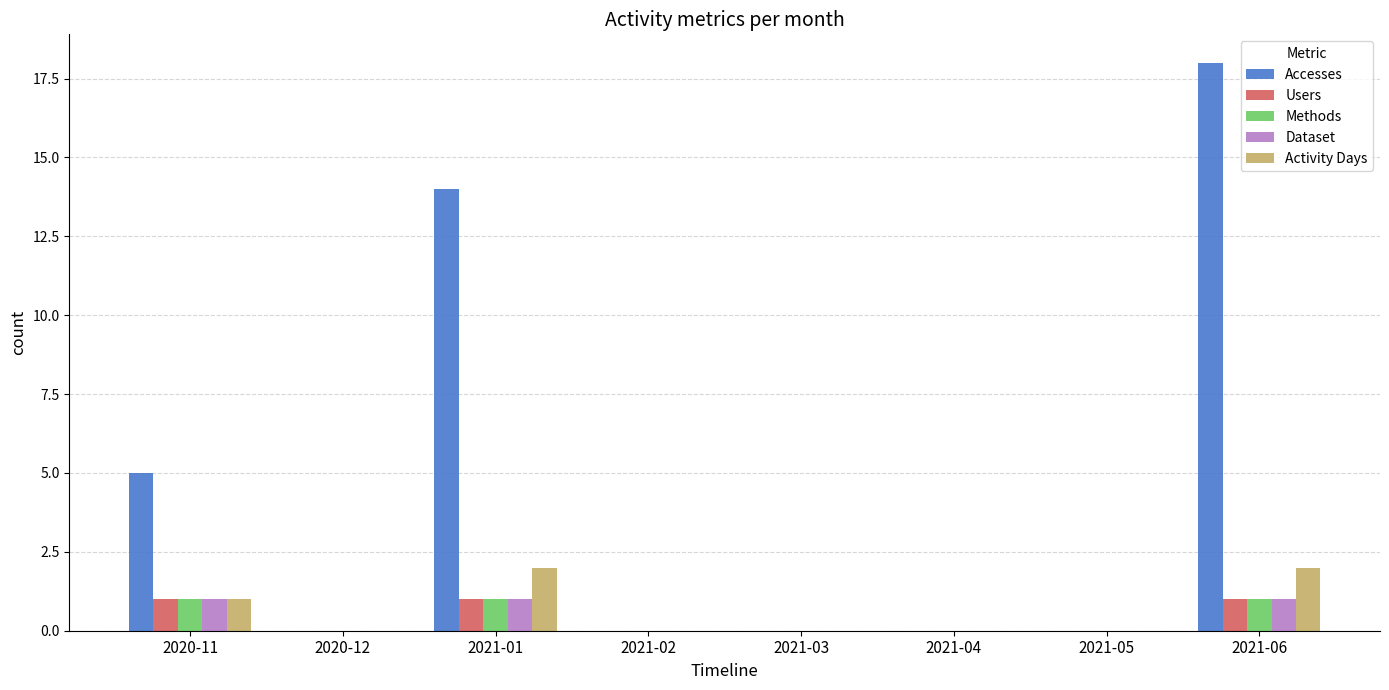

Reading left to right, what are all the values shown in this chart?

Accesses: 5	0	14	0	0	0	0	18
Users: 1	0	1	0	0	0	0	1
Methods: 1	0	1	0	0	0	0	1
Dataset: 1	0	1	0	0	0	0	1
Activity Days: 1	0	2	0	0	0	0	2